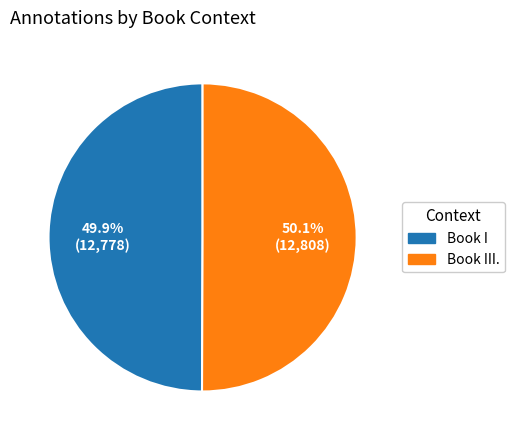

To the nearest percent, what is the average slice percentage?

50%